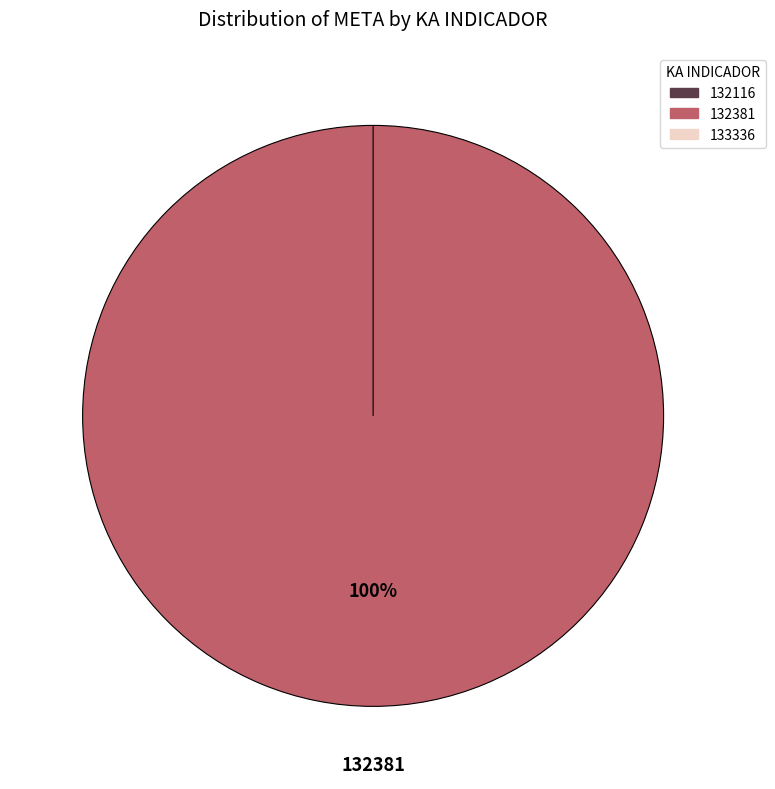

Which category has the smallest portion of the pie?

132116